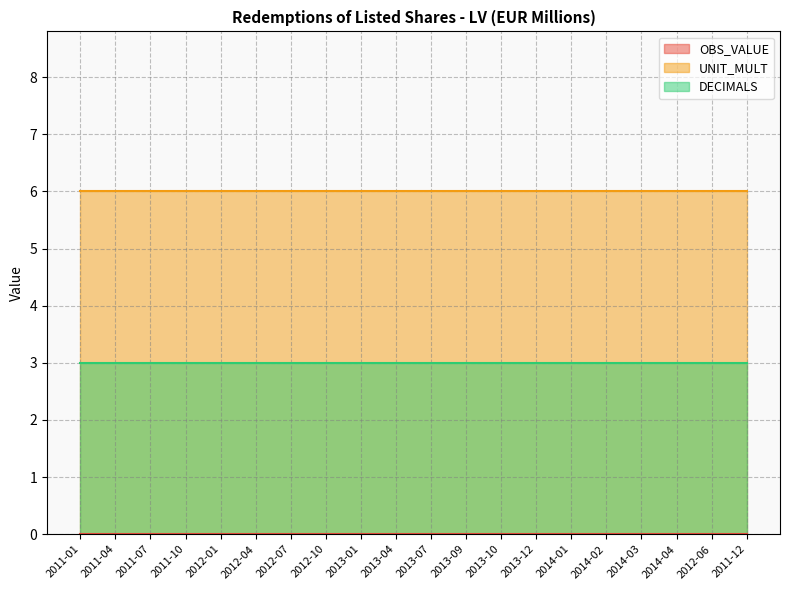

Between 2012-10 and 2013-04, which series saw the biggest shift?

OBS_VALUE